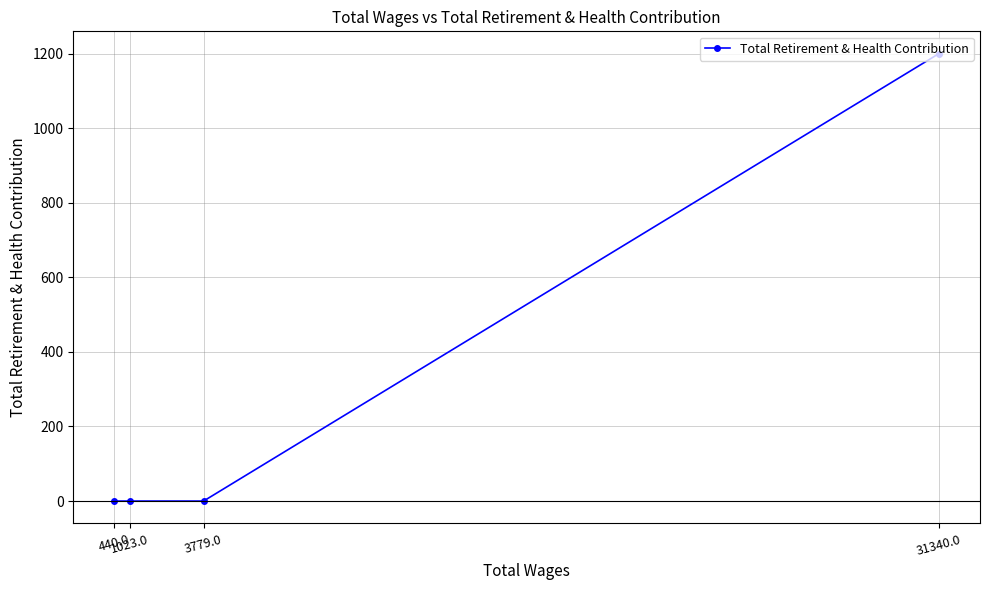

At which label is the value closest to 600?

31340.0